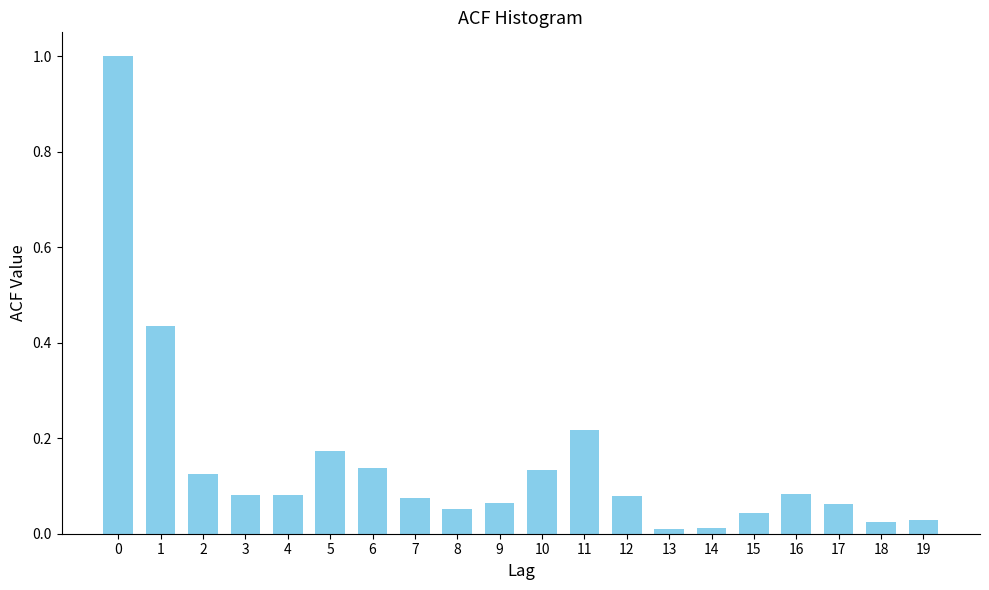

The value at 0 is 1.3. True or false?

False